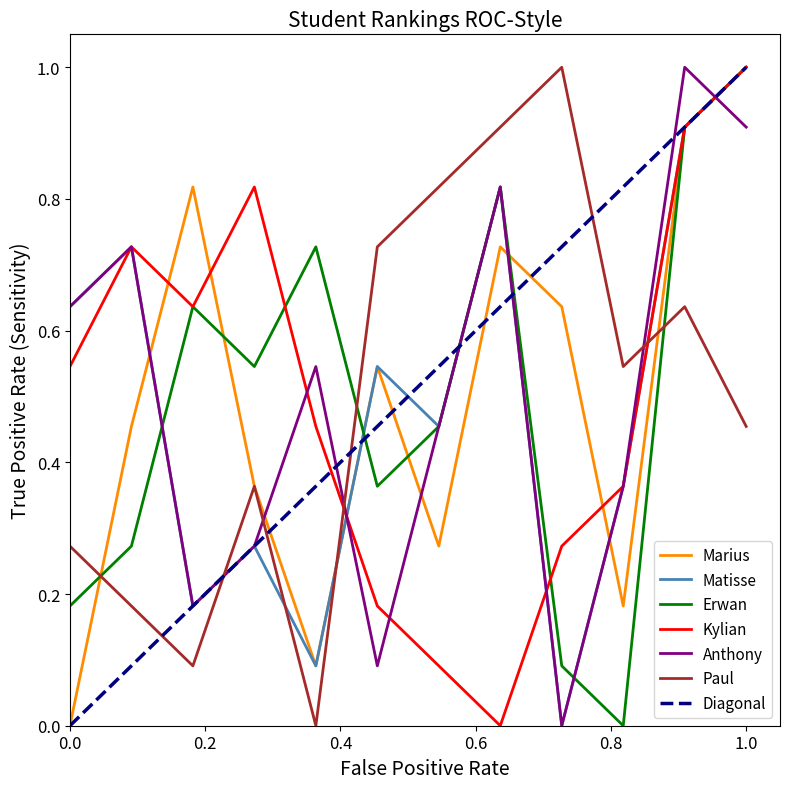

At which label is Marius closest to 0?

0.0